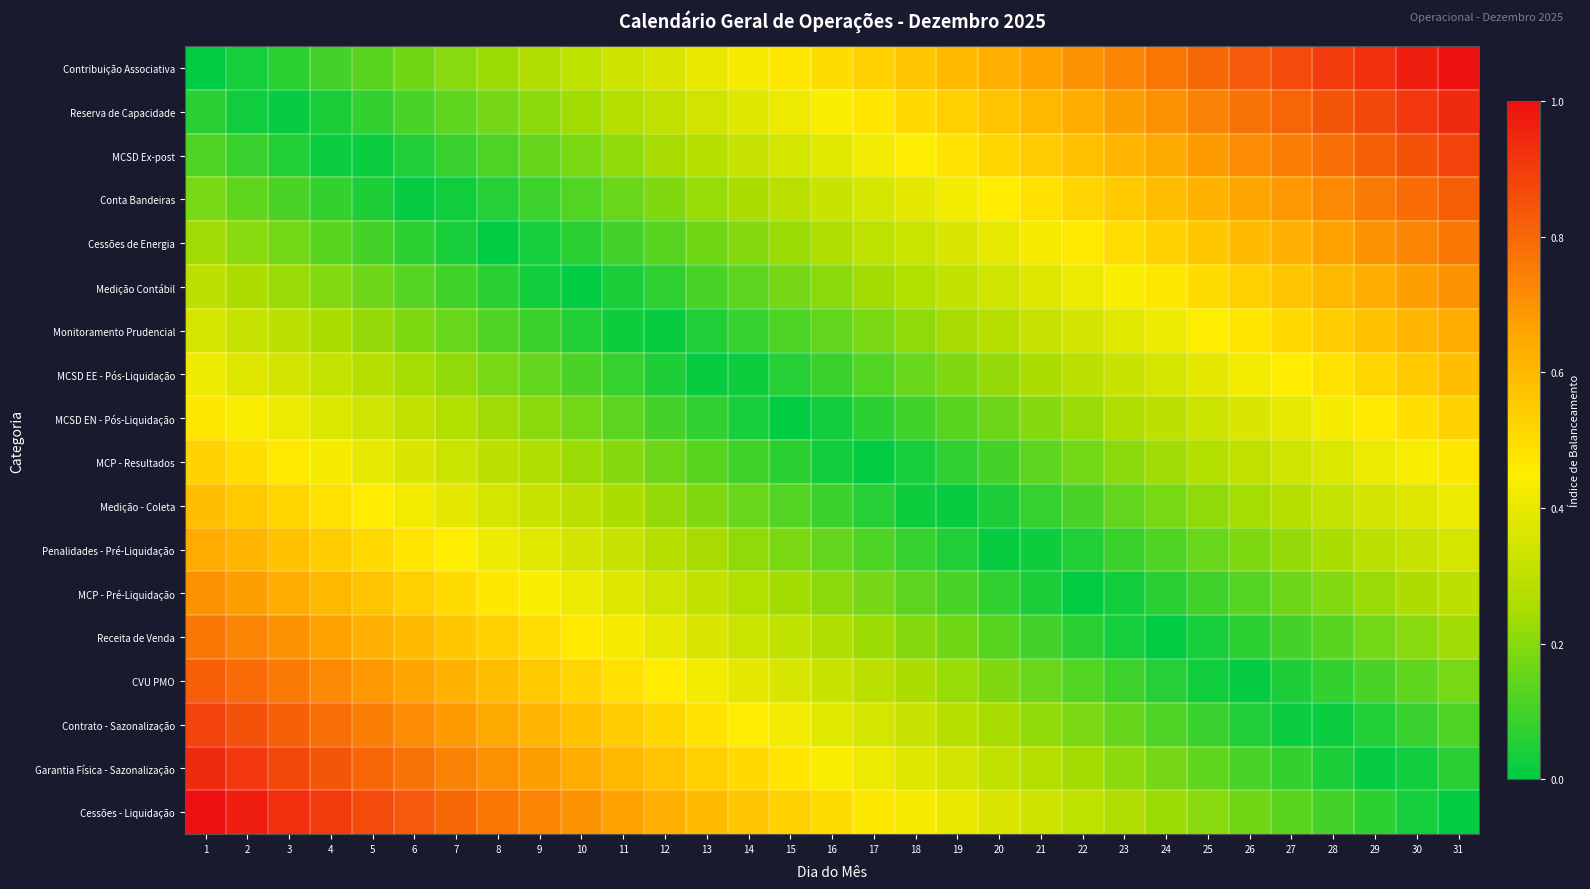

Reading left to right, transcribe all the data shown in this chart.

Contribuição Associativa: 1=0.0	2=0.0	3=0.1	4=0.1	5=0.1	6=0.2	7=0.2	8=0.2	9=0.3	10=0.3	11=0.3	12=0.4	13=0.4	14=0.4	15=0.5	16=0.5	17=0.5	18=0.6	19=0.6	20=0.6	21=0.7	22=0.7	23=0.7	24=0.8	25=0.8	26=0.8	27=0.9	28=0.9	29=0.9	30=1.0	31=1.0
Reserva de Capacidade: 1=0.1	2=0.0	3=0.0	4=0.0	5=0.1	6=0.1	7=0.1	8=0.2	9=0.2	10=0.2	11=0.3	12=0.3	13=0.3	14=0.4	15=0.4	16=0.4	17=0.5	18=0.5	19=0.5	20=0.6	21=0.6	22=0.6	23=0.7	24=0.7	25=0.7	26=0.8	27=0.8	28=0.8	29=0.9	30=0.9	31=0.9
MCSD Ex-post: 1=0.1	2=0.1	3=0.1	4=0.0	5=0.0	6=0.0	7=0.1	8=0.1	9=0.1	10=0.2	11=0.2	12=0.2	13=0.3	14=0.3	15=0.3	16=0.4	17=0.4	18=0.4	19=0.5	20=0.5	21=0.5	22=0.6	23=0.6	24=0.6	25=0.7	26=0.7	27=0.7	28=0.8	29=0.8	30=0.8	31=0.9
Conta Bandeiras: 1=0.2	2=0.1	3=0.1	4=0.1	5=0.0	6=0.0	7=0.0	8=0.1	9=0.1	10=0.1	11=0.2	12=0.2	13=0.2	14=0.3	15=0.3	16=0.3	17=0.4	18=0.4	19=0.4	20=0.5	21=0.5	22=0.5	23=0.6	24=0.6	25=0.6	26=0.7	27=0.7	28=0.7	29=0.8	30=0.8	31=0.8
Cessões de Energia: 1=0.2	2=0.2	3=0.2	4=0.1	5=0.1	6=0.1	7=0.0	8=0.0	9=0.0	10=0.1	11=0.1	12=0.1	13=0.2	14=0.2	15=0.2	16=0.3	17=0.3	18=0.3	19=0.4	20=0.4	21=0.4	22=0.5	23=0.5	24=0.5	25=0.6	26=0.6	27=0.6	28=0.7	29=0.7	30=0.7	31=0.8
Medição Contábil: 1=0.3	2=0.3	3=0.2	4=0.2	5=0.2	6=0.1	7=0.1	8=0.1	9=0.0	10=0.0	11=0.0	12=0.1	13=0.1	14=0.1	15=0.2	16=0.2	17=0.2	18=0.3	19=0.3	20=0.3	21=0.4	22=0.4	23=0.4	24=0.5	25=0.5	26=0.5	27=0.6	28=0.6	29=0.6	30=0.7	31=0.7
Monitoramento Prudencial: 1=0.4	2=0.3	3=0.3	4=0.3	5=0.2	6=0.2	7=0.2	8=0.1	9=0.1	10=0.1	11=0.0	12=0.0	13=0.0	14=0.1	15=0.1	16=0.1	17=0.2	18=0.2	19=0.2	20=0.3	21=0.3	22=0.3	23=0.4	24=0.4	25=0.4	26=0.5	27=0.5	28=0.5	29=0.6	30=0.6	31=0.6
MCSD EE - Pós-Liquidação: 1=0.4	2=0.4	3=0.3	4=0.3	5=0.3	6=0.2	7=0.2	8=0.2	9=0.1	10=0.1	11=0.1	12=0.0	13=0.0	14=0.0	15=0.1	16=0.1	17=0.1	18=0.2	19=0.2	20=0.2	21=0.3	22=0.3	23=0.3	24=0.4	25=0.4	26=0.4	27=0.5	28=0.5	29=0.5	30=0.6	31=0.6
MCSD EN - Pós-Liquidação: 1=0.5	2=0.4	3=0.4	4=0.4	5=0.3	6=0.3	7=0.3	8=0.2	9=0.2	10=0.2	11=0.1	12=0.1	13=0.1	14=0.0	15=0.0	16=0.0	17=0.1	18=0.1	19=0.1	20=0.2	21=0.2	22=0.2	23=0.3	24=0.3	25=0.3	26=0.4	27=0.4	28=0.4	29=0.5	30=0.5	31=0.5
MCP - Resultados: 1=0.5	2=0.5	3=0.5	4=0.4	5=0.4	6=0.4	7=0.3	8=0.3	9=0.3	10=0.2	11=0.2	12=0.2	13=0.1	14=0.1	15=0.1	16=0.0	17=0.0	18=0.0	19=0.1	20=0.1	21=0.1	22=0.2	23=0.2	24=0.2	25=0.3	26=0.3	27=0.3	28=0.4	29=0.4	30=0.4	31=0.5
Medição - Coleta: 1=0.6	2=0.6	3=0.5	4=0.5	5=0.5	6=0.4	7=0.4	8=0.4	9=0.3	10=0.3	11=0.3	12=0.2	13=0.2	14=0.2	15=0.1	16=0.1	17=0.1	18=0.0	19=0.0	20=0.0	21=0.1	22=0.1	23=0.1	24=0.2	25=0.2	26=0.2	27=0.3	28=0.3	29=0.3	30=0.4	31=0.4
Penalidades - Pré-Liquidação: 1=0.6	2=0.6	3=0.6	4=0.5	5=0.5	6=0.5	7=0.4	8=0.4	9=0.4	10=0.3	11=0.3	12=0.3	13=0.2	14=0.2	15=0.2	16=0.1	17=0.1	18=0.1	19=0.0	20=0.0	21=0.0	22=0.1	23=0.1	24=0.1	25=0.2	26=0.2	27=0.2	28=0.3	29=0.3	30=0.3	31=0.4
MCP - Pré-Liquidação: 1=0.7	2=0.7	3=0.6	4=0.6	5=0.6	6=0.5	7=0.5	8=0.5	9=0.4	10=0.4	11=0.4	12=0.3	13=0.3	14=0.3	15=0.2	16=0.2	17=0.2	18=0.1	19=0.1	20=0.1	21=0.0	22=0.0	23=0.0	24=0.1	25=0.1	26=0.1	27=0.2	28=0.2	29=0.2	30=0.3	31=0.3
Receita de Venda: 1=0.8	2=0.7	3=0.7	4=0.7	5=0.6	6=0.6	7=0.6	8=0.5	9=0.5	10=0.5	11=0.4	12=0.4	13=0.4	14=0.3	15=0.3	16=0.3	17=0.2	18=0.2	19=0.2	20=0.1	21=0.1	22=0.1	23=0.0	24=0.0	25=0.0	26=0.1	27=0.1	28=0.1	29=0.2	30=0.2	31=0.2
CVU PMO: 1=0.8	2=0.8	3=0.8	4=0.7	5=0.7	6=0.7	7=0.6	8=0.6	9=0.6	10=0.5	11=0.5	12=0.5	13=0.4	14=0.4	15=0.4	16=0.3	17=0.3	18=0.3	19=0.2	20=0.2	21=0.2	22=0.1	23=0.1	24=0.1	25=0.0	26=0.0	27=0.0	28=0.1	29=0.1	30=0.1	31=0.2
Contrato - Sazonalização: 1=0.9	2=0.8	3=0.8	4=0.8	5=0.7	6=0.7	7=0.7	8=0.6	9=0.6	10=0.6	11=0.5	12=0.5	13=0.5	14=0.4	15=0.4	16=0.4	17=0.3	18=0.3	19=0.3	20=0.2	21=0.2	22=0.2	23=0.1	24=0.1	25=0.1	26=0.0	27=0.0	28=0.0	29=0.1	30=0.1	31=0.1
Garantia Física - Sazonalização: 1=0.9	2=0.9	3=0.9	4=0.8	5=0.8	6=0.8	7=0.7	8=0.7	9=0.7	10=0.6	11=0.6	12=0.6	13=0.5	14=0.5	15=0.5	16=0.4	17=0.4	18=0.4	19=0.3	20=0.3	21=0.3	22=0.2	23=0.2	24=0.2	25=0.1	26=0.1	27=0.1	28=0.0	29=0.0	30=0.0	31=0.1
Cessões - Liquidação: 1=1.0	2=1.0	3=0.9	4=0.9	5=0.9	6=0.8	7=0.8	8=0.8	9=0.7	10=0.7	11=0.7	12=0.6	13=0.6	14=0.6	15=0.5	16=0.5	17=0.5	18=0.4	19=0.4	20=0.4	21=0.3	22=0.3	23=0.3	24=0.2	25=0.2	26=0.2	27=0.1	28=0.1	29=0.1	30=0.0	31=0.0